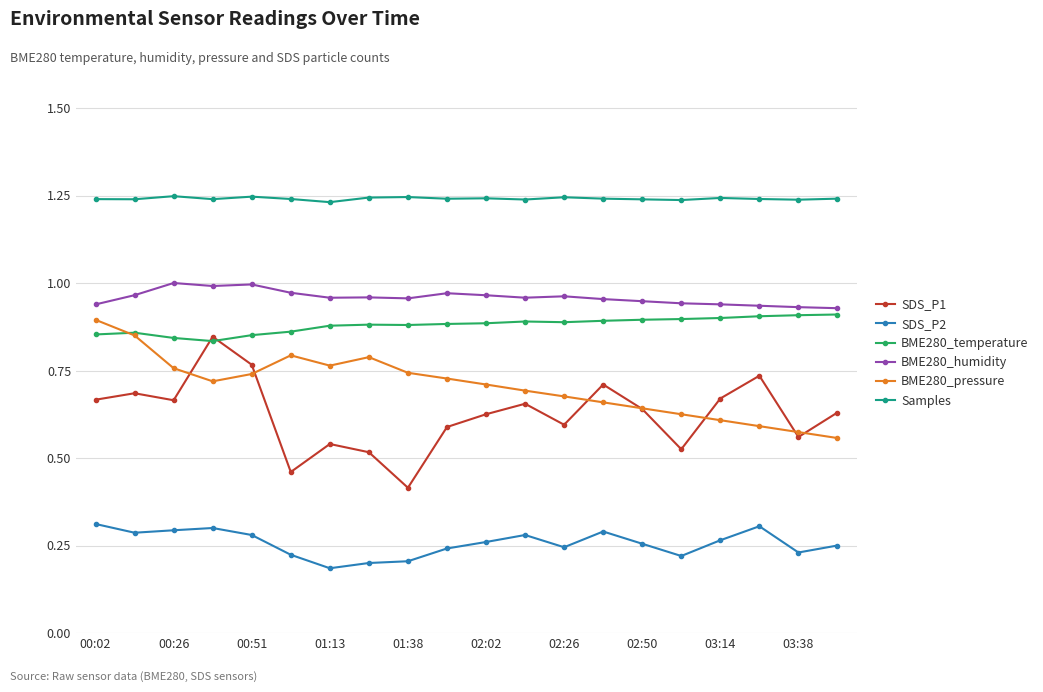

At how many categories does at least one series exceed 0?

20